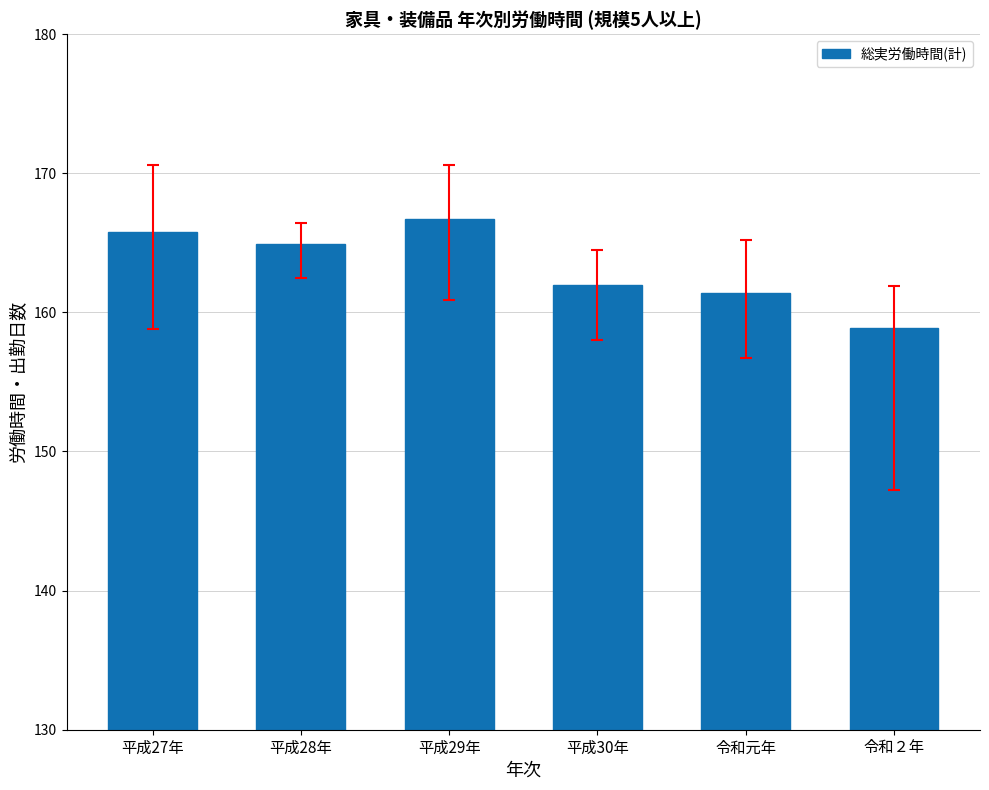

What is the value of the 6th bar from the left?

158.9